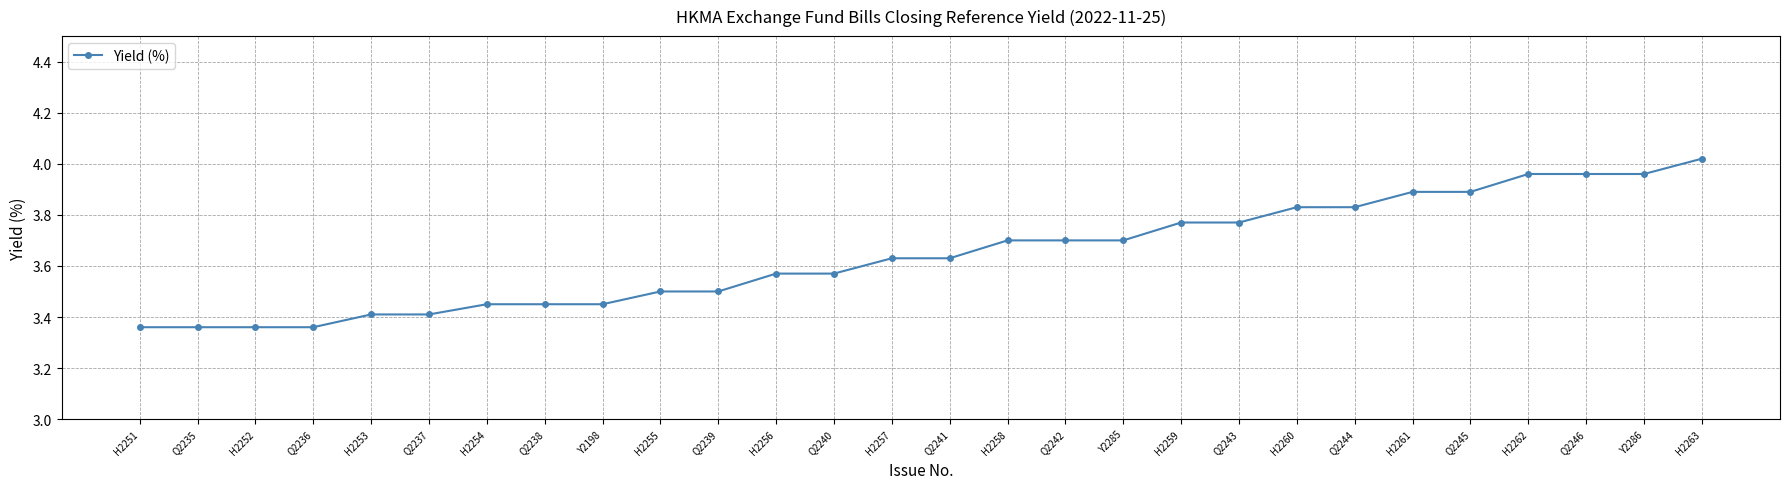

What position from the left is Q2246?

26